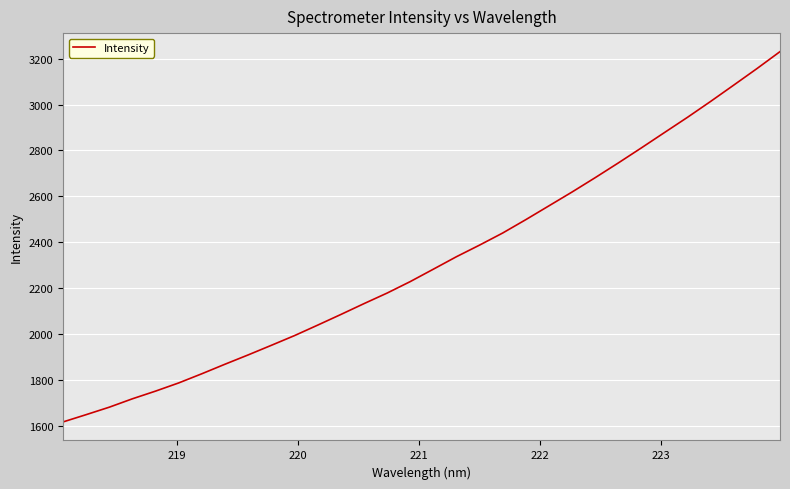

What is the difference between the maximum and minimum values?

1613.9